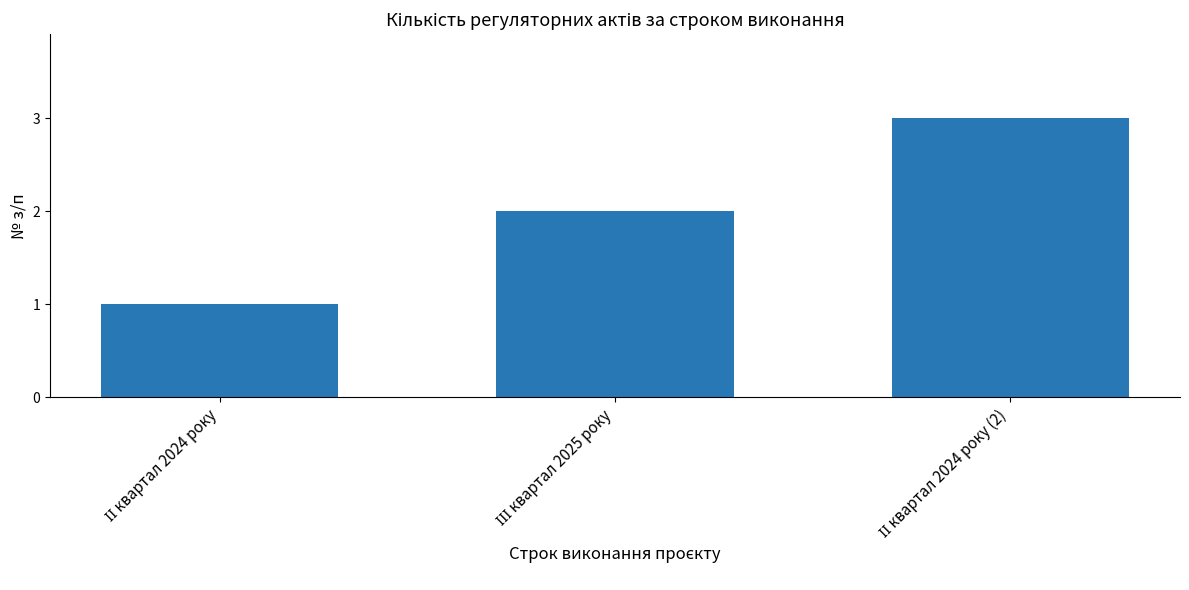

How many distinct data groups are displayed?

1